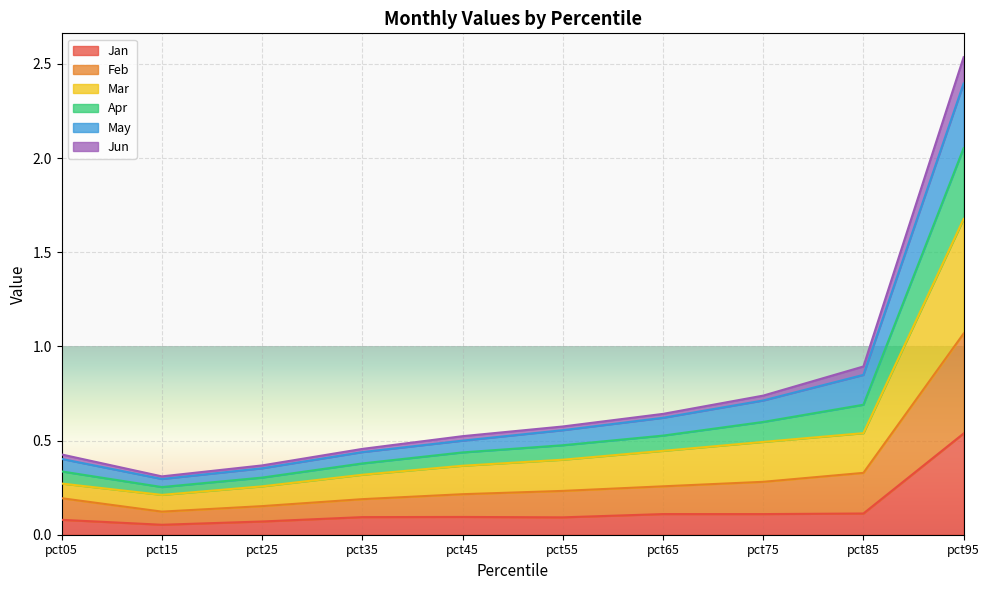

The value of May at pct05 is 0.2. True or false?

False